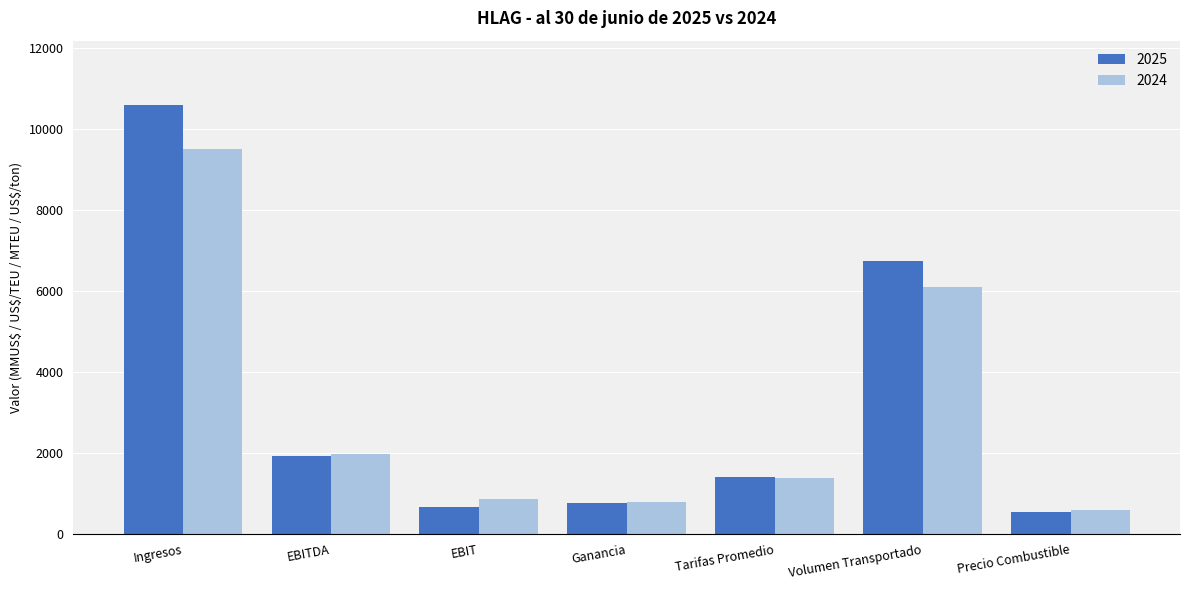

At how many categories does at least one series exceed 7421?

1